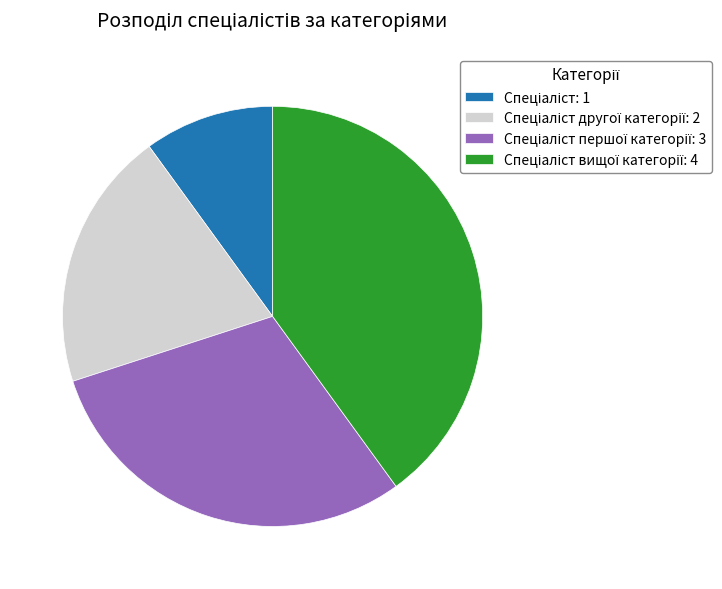

Does any single category account for the majority?

No